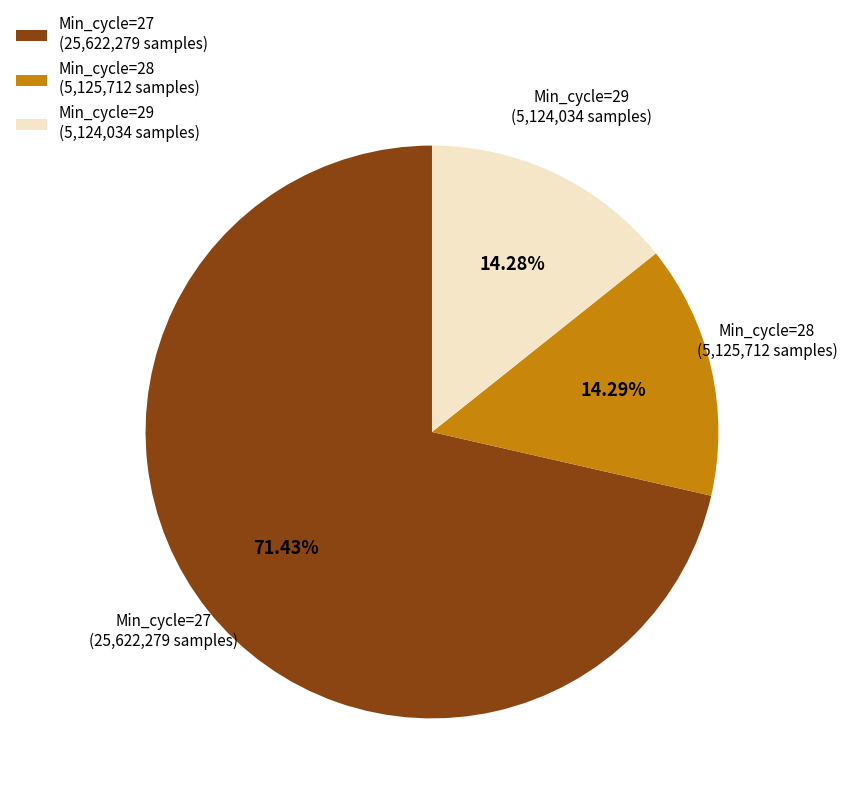

Which has a higher value, Min_cycle=27 (25,622,279 samples) or Min_cycle=29 (5,124,034 samples)?

Min_cycle=27 (25,622,279 samples)